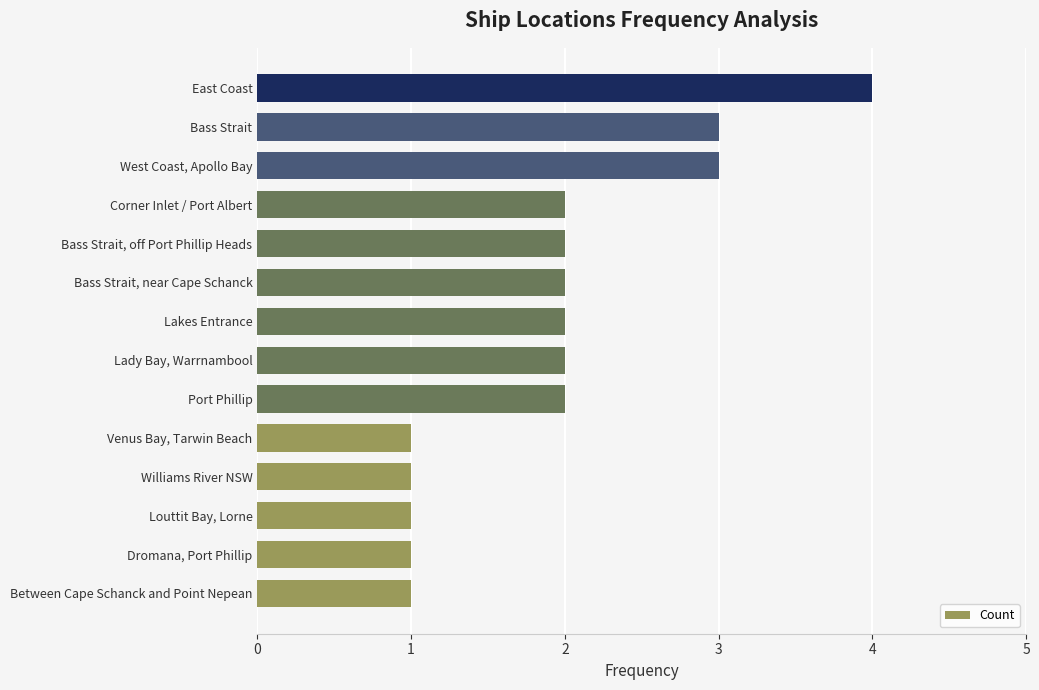

What is the ratio of the value at Venus Bay, Tarwin Beach to the value at Corner Inlet / Port Albert?

0.5